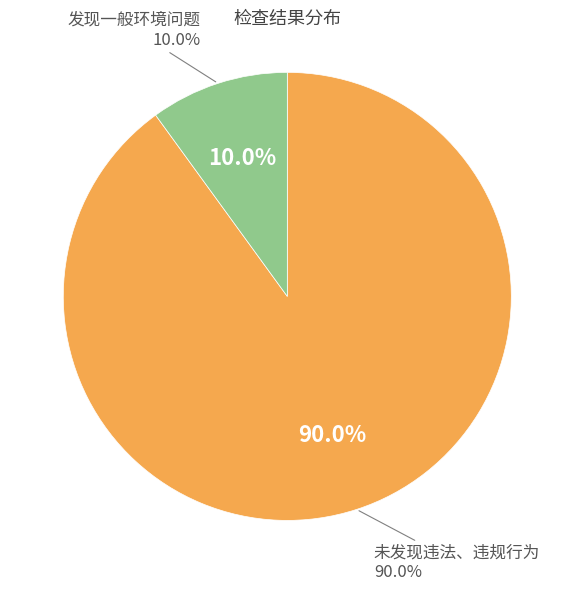

What portion of the pie excludes 未发现违法、违规行为?

10.0%